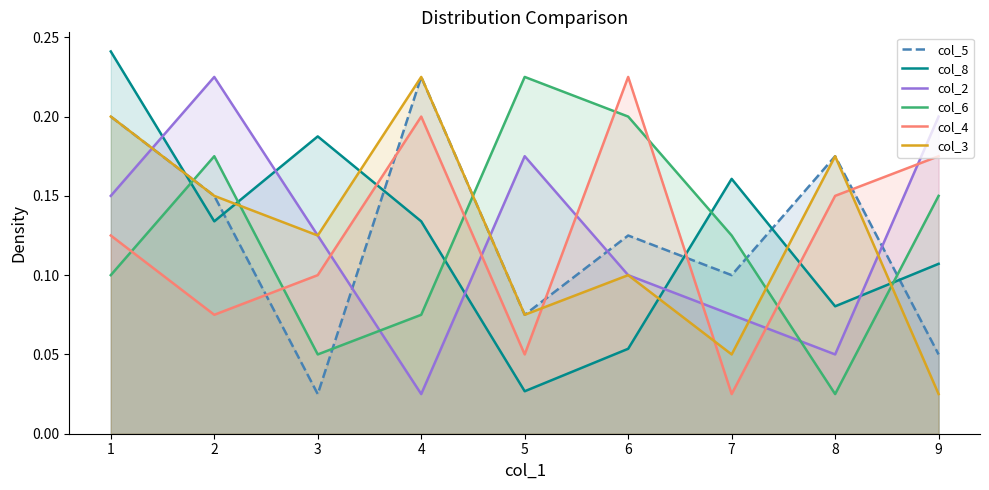

Where is the first local minimum for col_6?

3